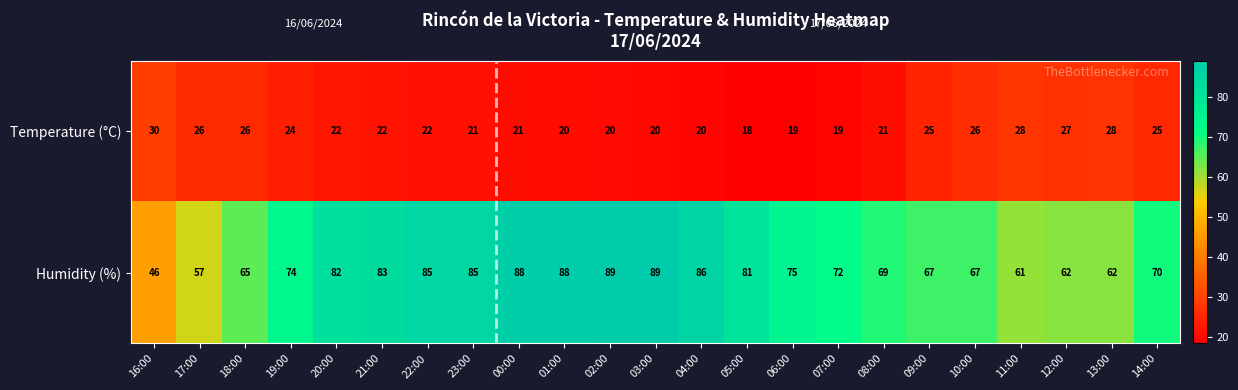

What is the minimum value for Temperature (°C)?

18